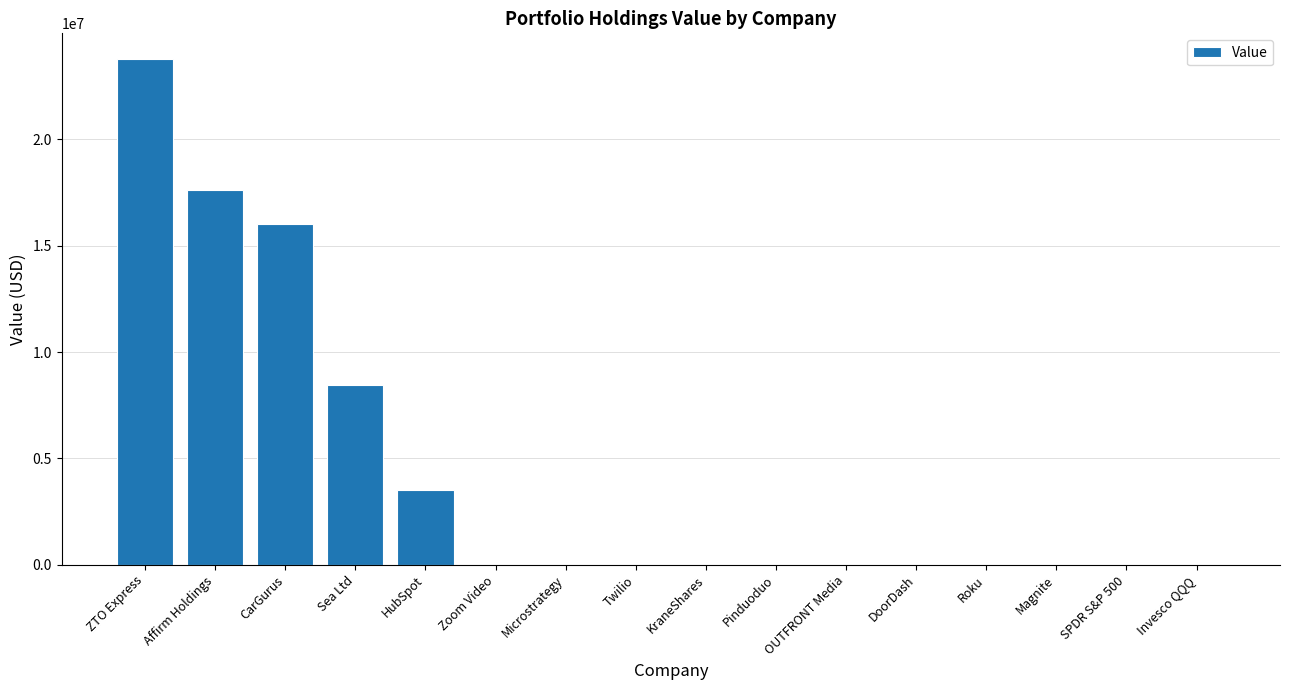

The value at DoorDash is 0. True or false?

True